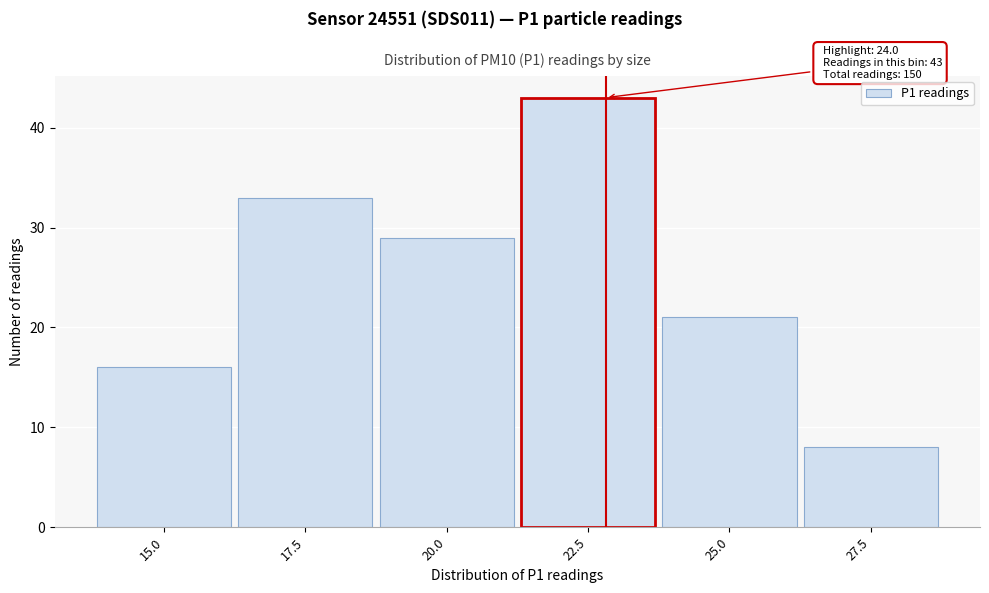

Reading left to right, extract all data points from this chart.

15.0=16	17.5=33	20.0=29	22.5=43	25.0=21	27.5=8